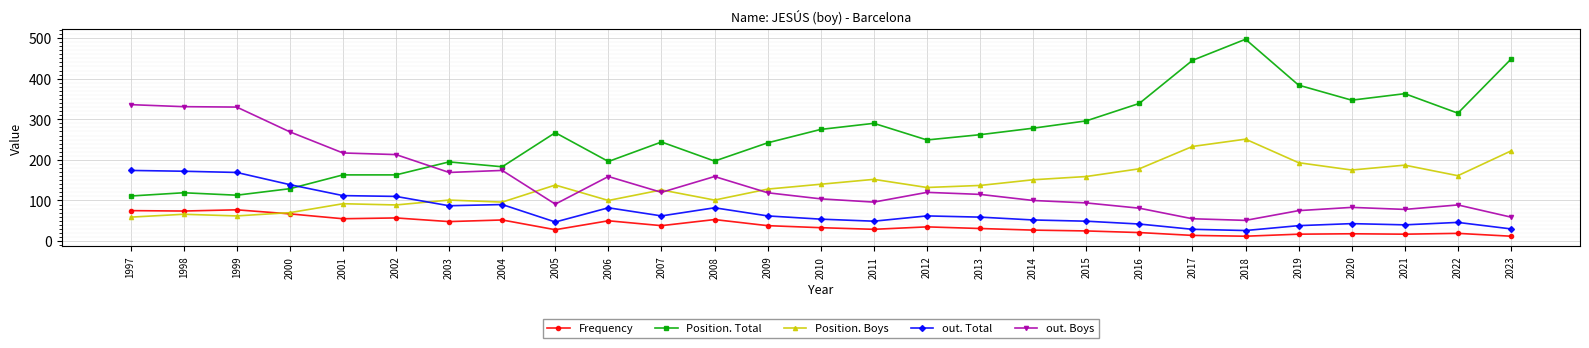

Where do Position. Boys and out. Total first cross each other?

2002 and 2003